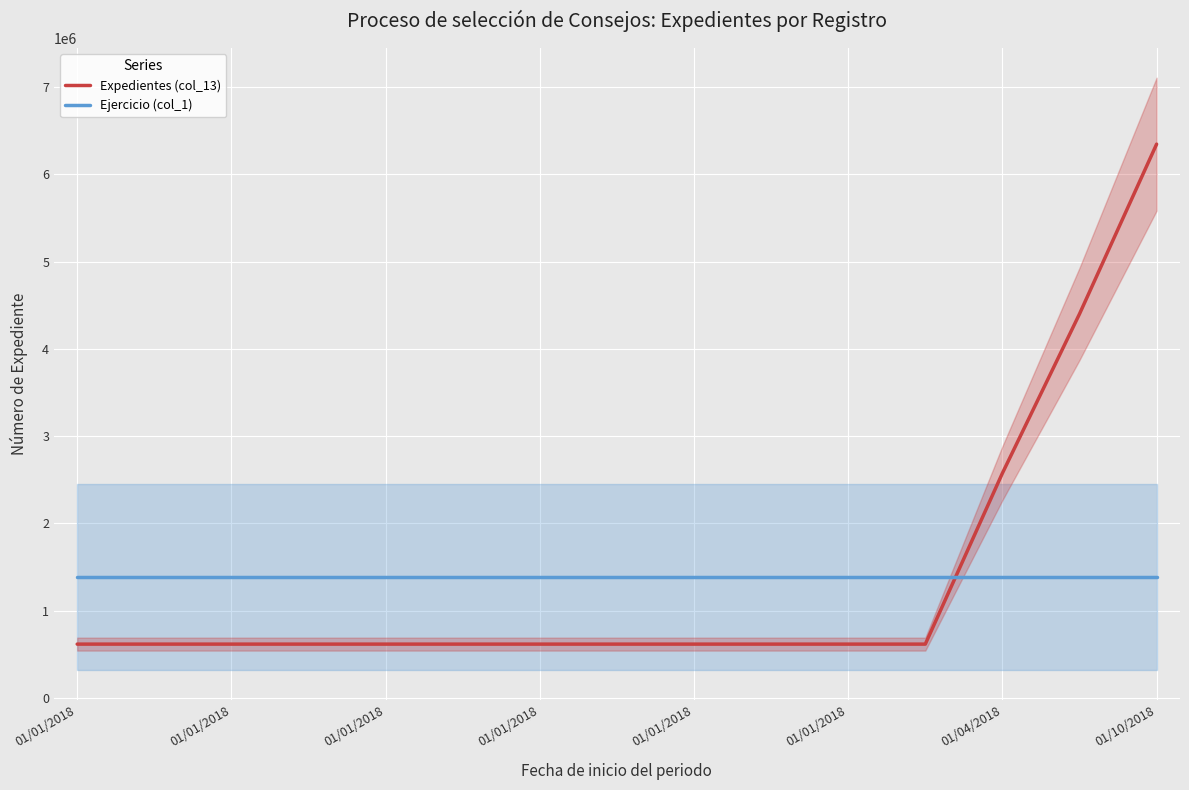

What is the total value across all series at 01/01/2018?

1999980.6